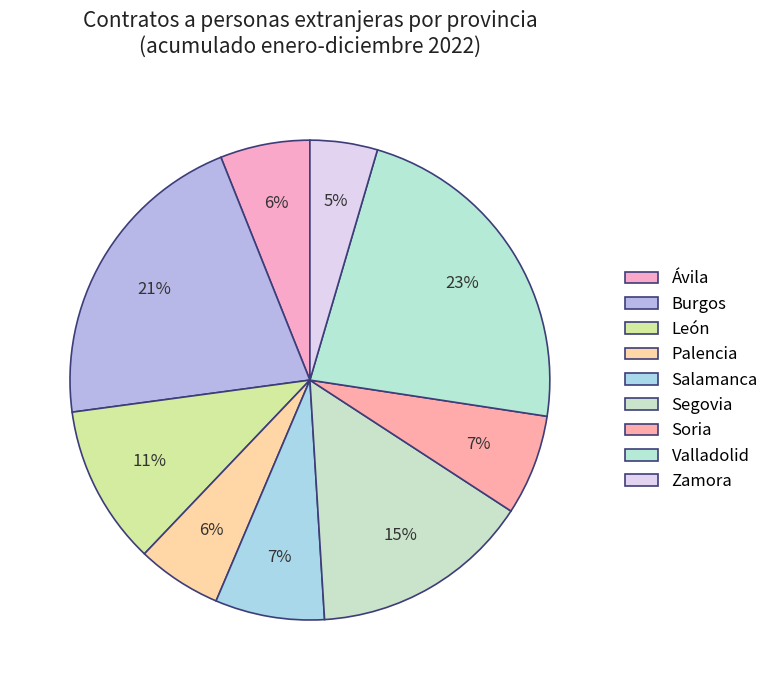

The Valladolid slice represents 23% of the pie. True or false?

True